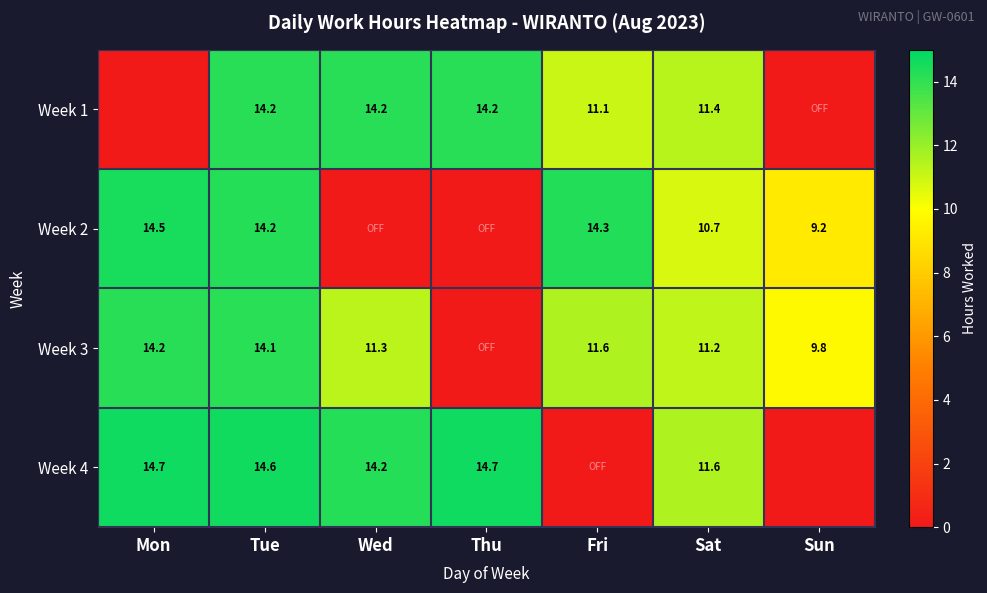

What is the spread (max minus min) of values at Mon?

14.7